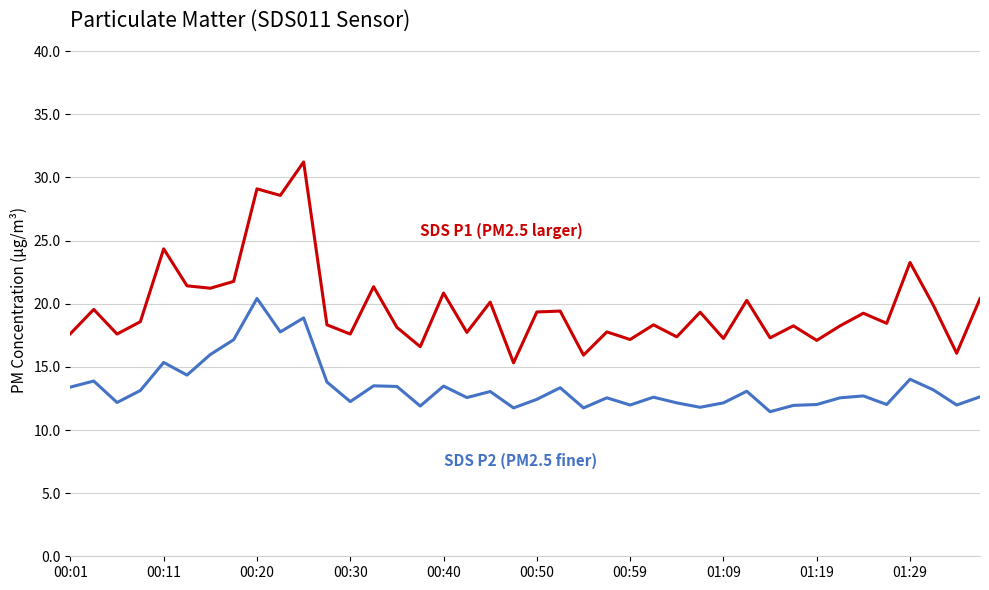

What is the maximum value shown in the chart?

31.2